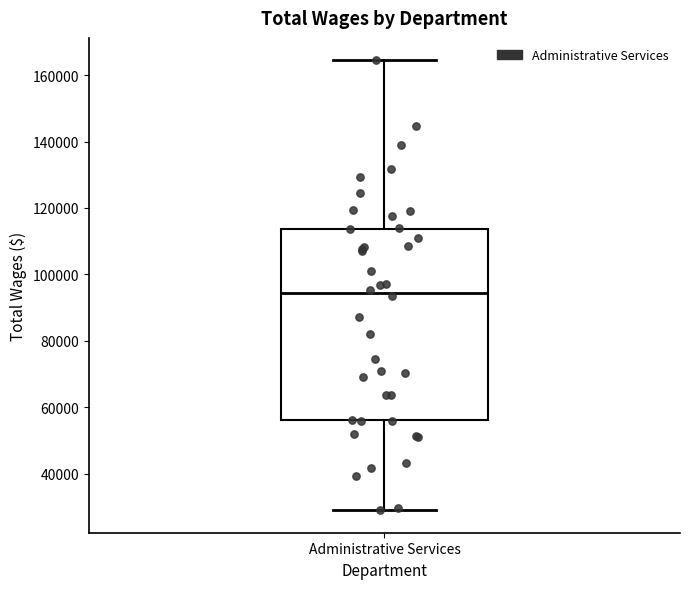

Where is the lower edge of the box for Administrative Services on the y-axis? The values are not printed on the chart, so give them approximately, as read against the axis.

56000